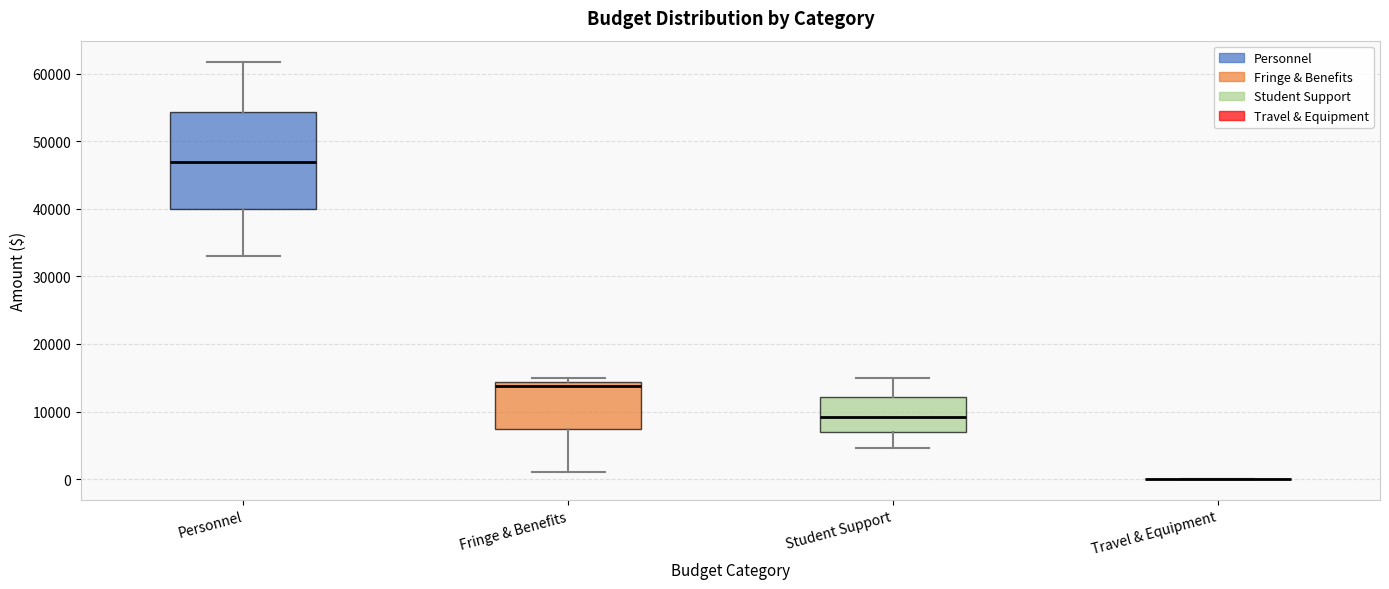

Reading left to right, transcribe this box plot: for each box, give where its median line is, the range the box spans, and where its two whiskers end, as read against the y-axis. The values are not printed on the chart, so give them approximately, as read against the axis.

Personnel: median 47000, box 40000 to 54000, whiskers 33000 to 62000
Fringe & Benefits: median 14000 (just below the box's upper edge), box 7000 to 14000, whiskers 1000 to 15000
Student Support: median 9000, box 7000 to 12000, whiskers 5000 to 15000
Travel & Equipment: box collapsed to a line at 0, whiskers 0 to 0